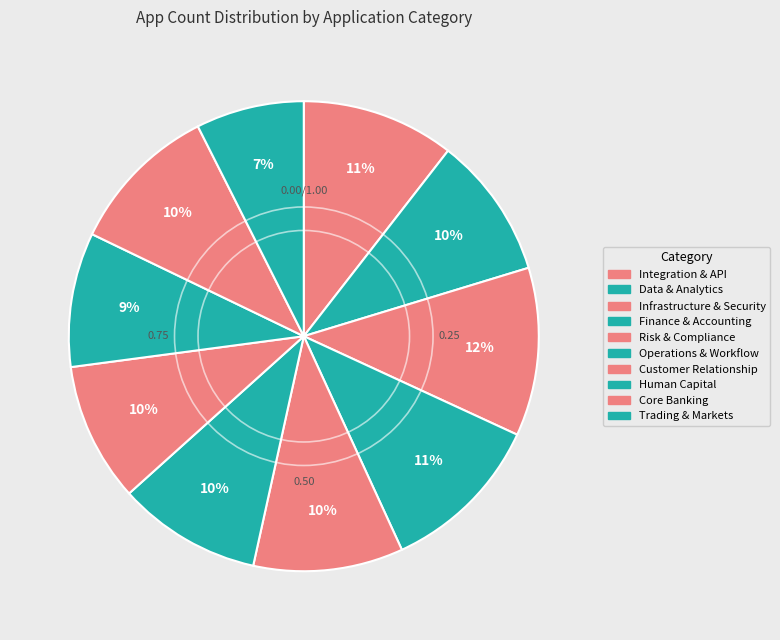

How much of the chart is everything except Trading & Markets?

92.6%